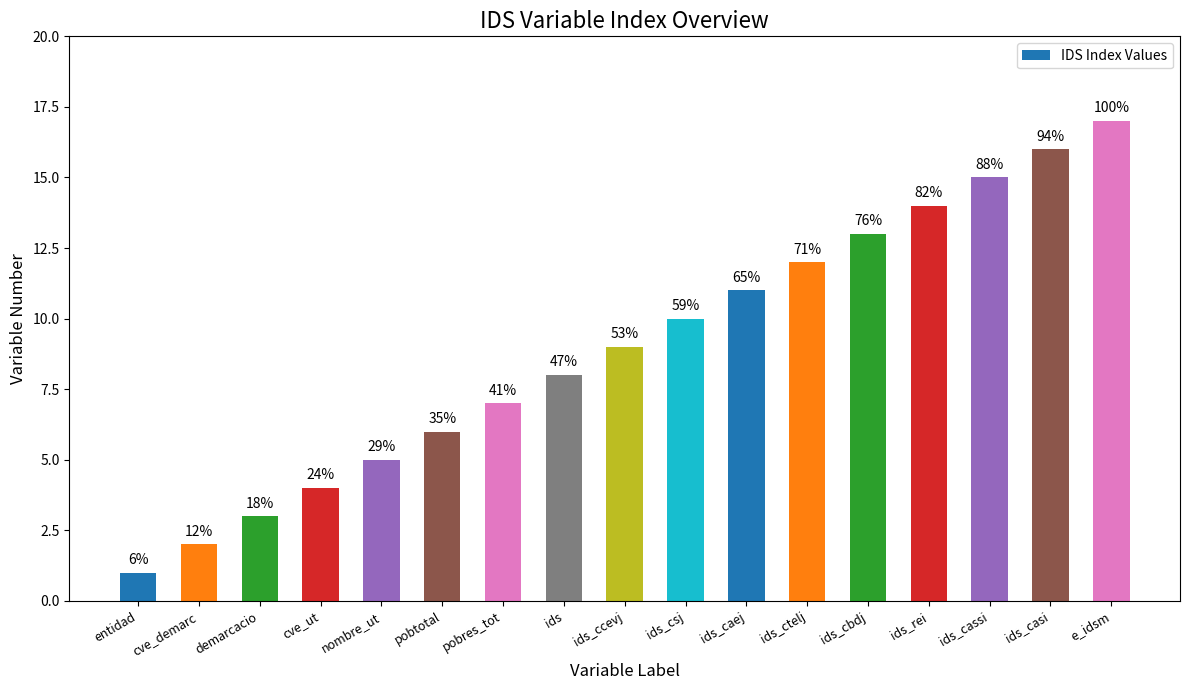

Rank the categories by value from highest to lowest.

e_idsm, ids_casi, ids_cassi, ids_rei, ids_cbdj, ids_ctelj, ids_caej, ids_csj, ids_ccevj, ids, pobres_tot, pobtotal, nombre_ut, cve_ut, demarcacio, cve_demarc, entidad